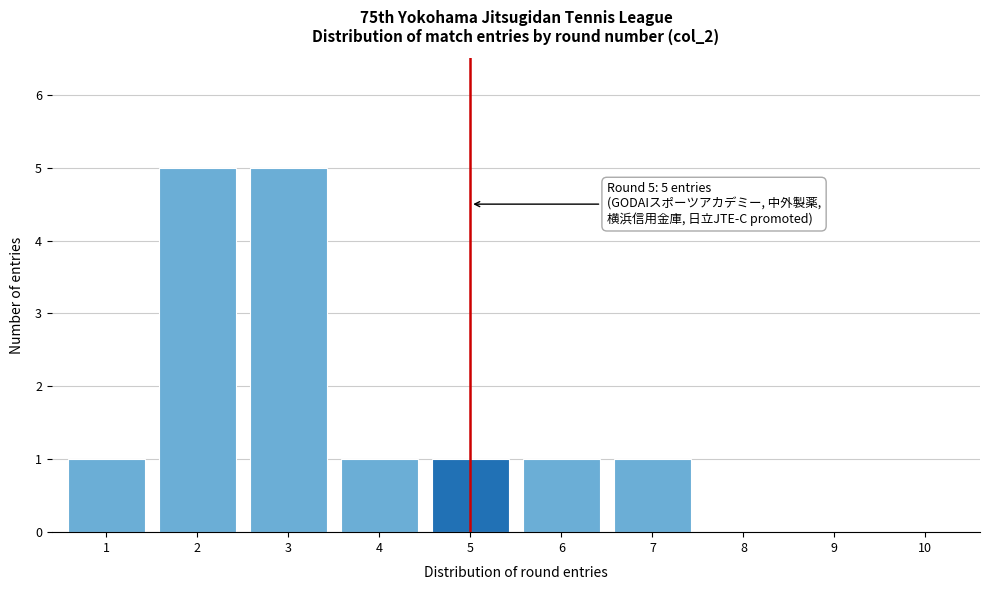

Reading right to left, extract all data points from this chart.

10=0	9=0	8=0	7=1	6=1	5=1	4=1	3=5	2=5	1=1